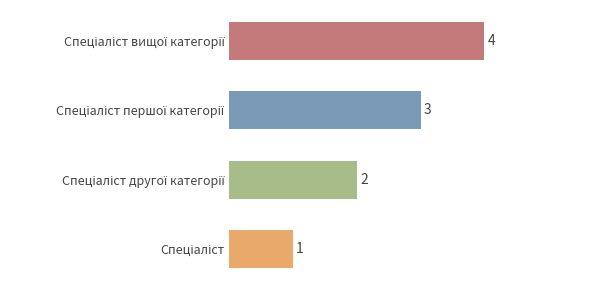

What is the sum of all values?

10